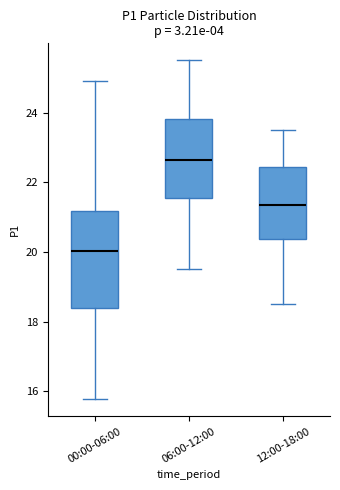

Where does the upper whisker of the box for 12:00-18:00 end on the y-axis? The values are not printed on the chart, so give them approximately, as read against the axis.

23.6